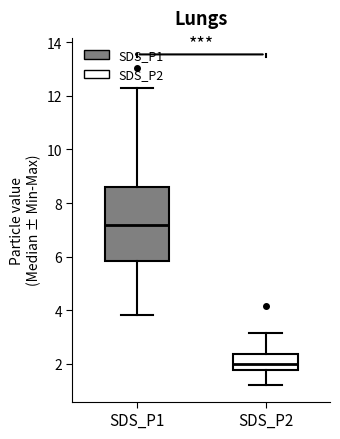

Reading left to right, read every box against the y-axis: the position of its median line, the range the box covers, and the ends of its whiskers. The values are not printed on the chart, so give them approximately, as read against the axis.

SDS_P1: median 7.2, box 5.8 to 8.6, whiskers 3.8 to 12.4
SDS_P2: median 2.0, box 1.8 to 2.4, whiskers 1.2 to 3.2